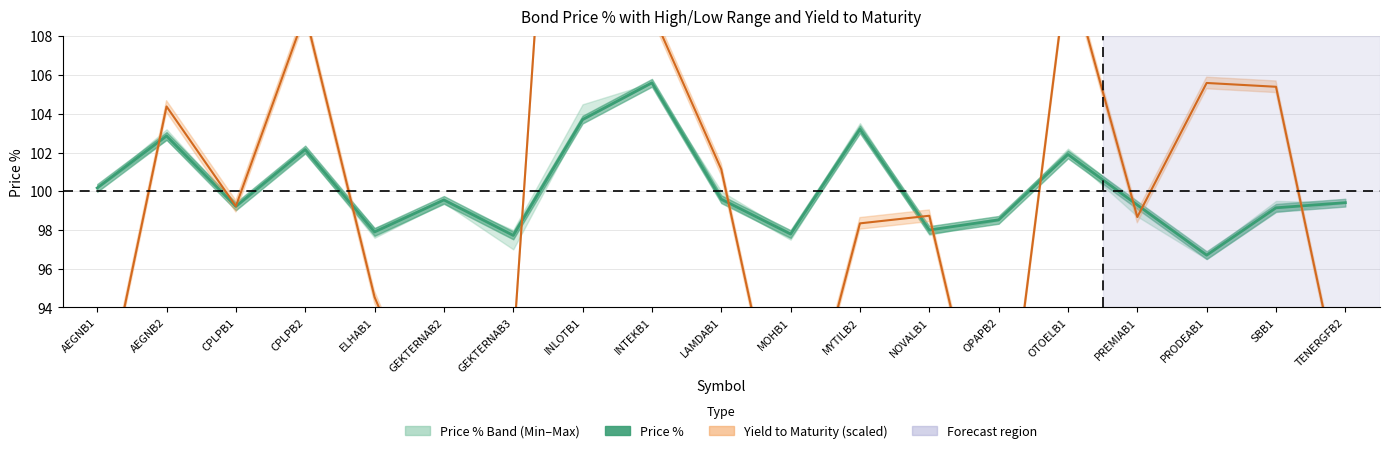

Reading left to right, transcribe all the data shown in this chart.

AEGNB1=100.2	AEGNB2=102.9	CPLPB1=99.2	CPLPB2=102.2	ELHAB1=97.9	GEKTERNAB2=99.6	GEKTERNAB3=97.7	INLOTB1=103.7	INTEKB1=105.6	LAMDAB1=99.6	MOHB1=97.8	MYTILB2=103.2	NOVALB1=98.0	OPAPB2=98.5	OTOELB1=101.9	PREMIAB1=99.3	PRODEAB1=96.7	SBB1=99.1	TENERGFB2=99.4